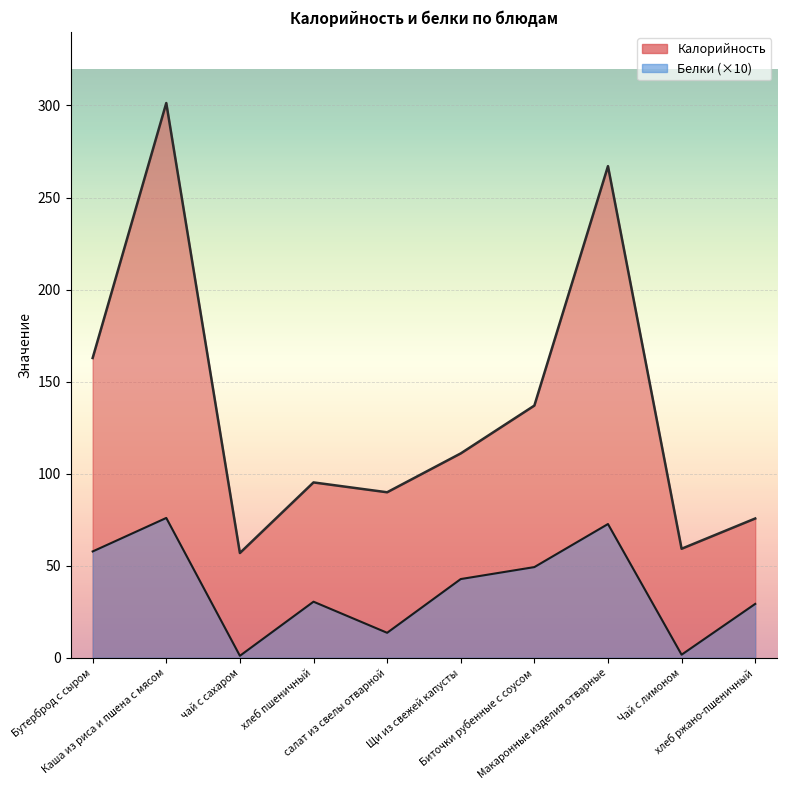

True or false: Калорийность and Белки cross at least once.

False